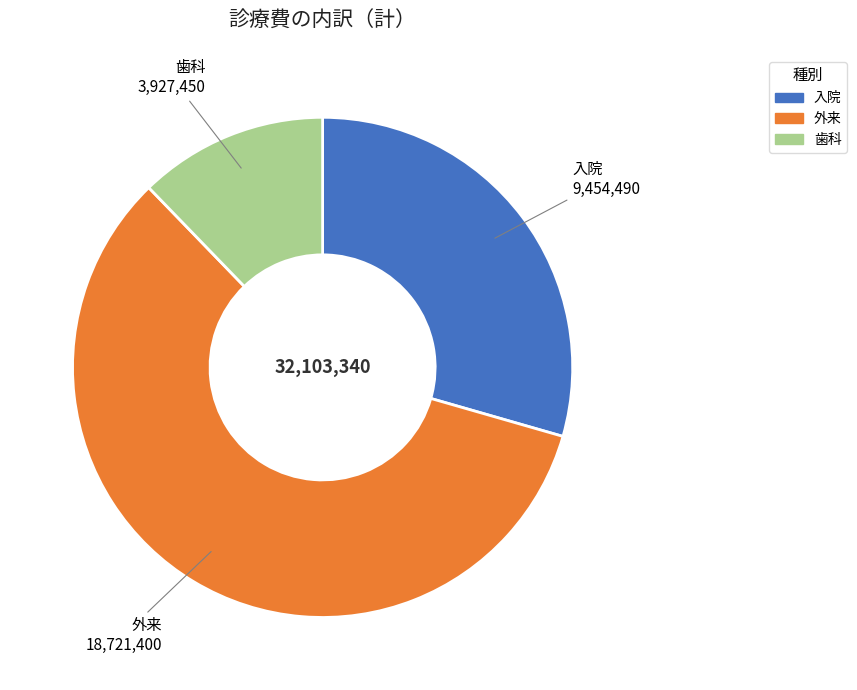

Which has a higher value, 入院 or 歯科?

入院